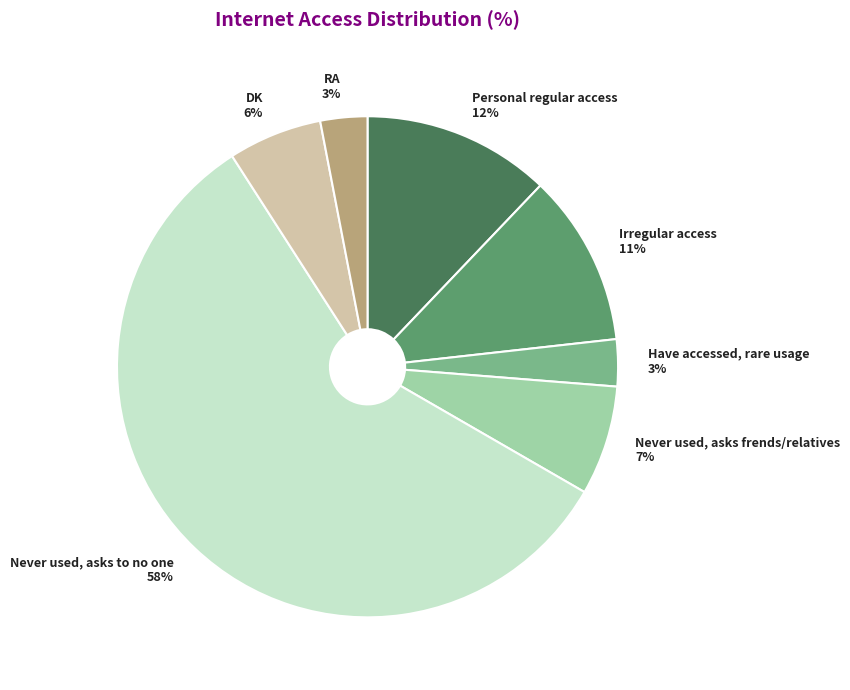

Combined, do Never used, asks to no one and Have accessed, rare usage account for over 50%?

Yes